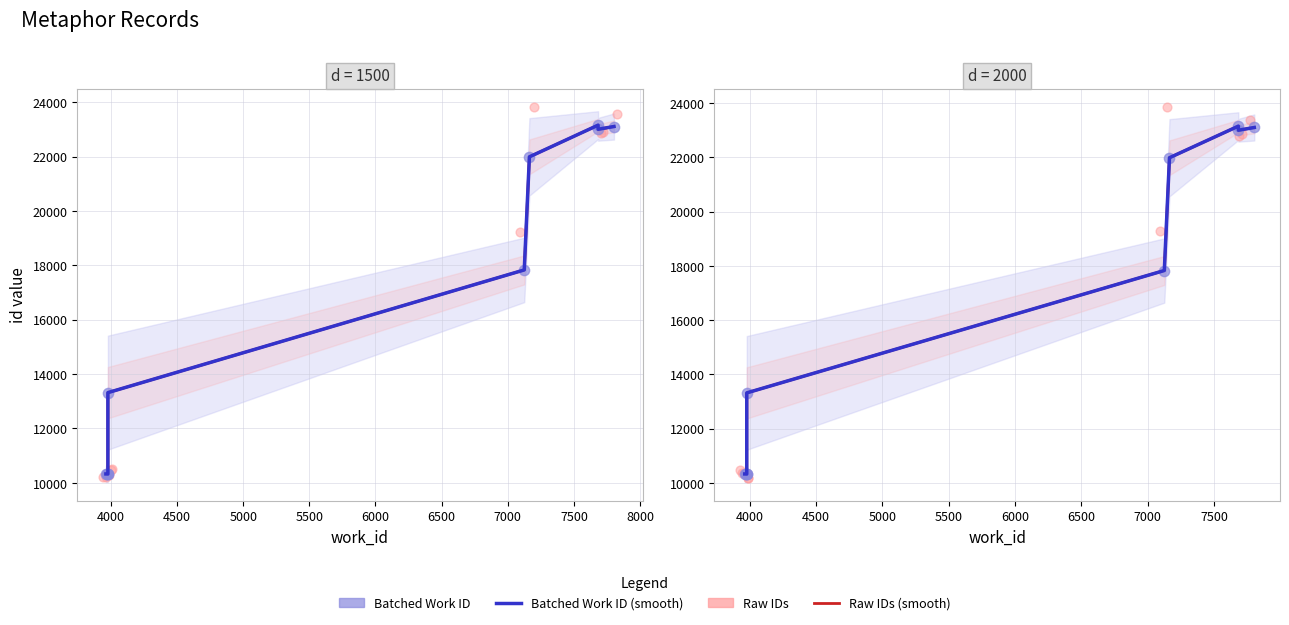

At how many categories does at least one series exceed 15183?

5